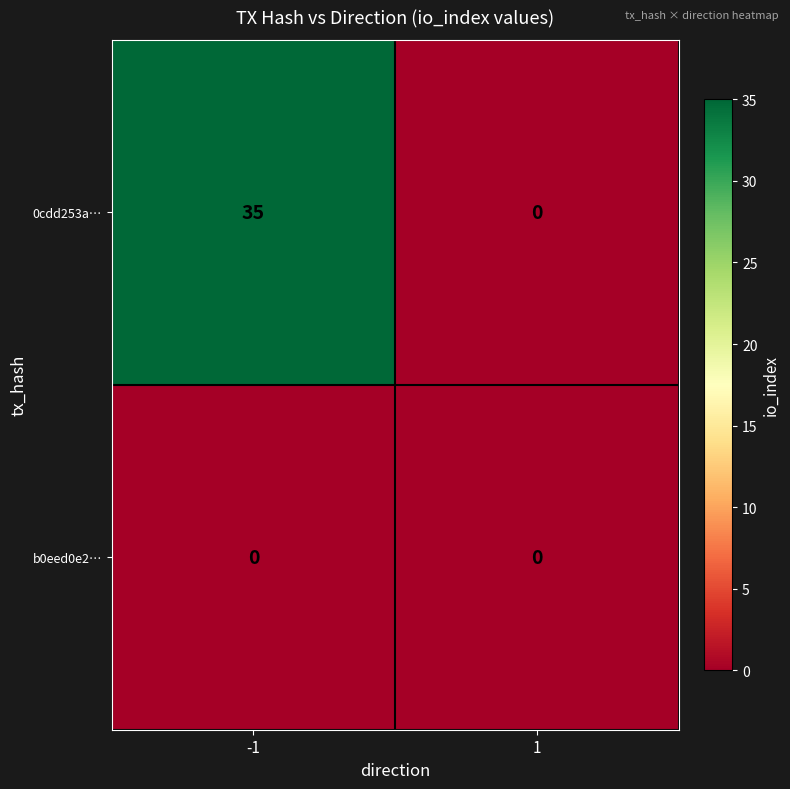

The 0cdd253a… series shows 10 at -1. True or false?

False